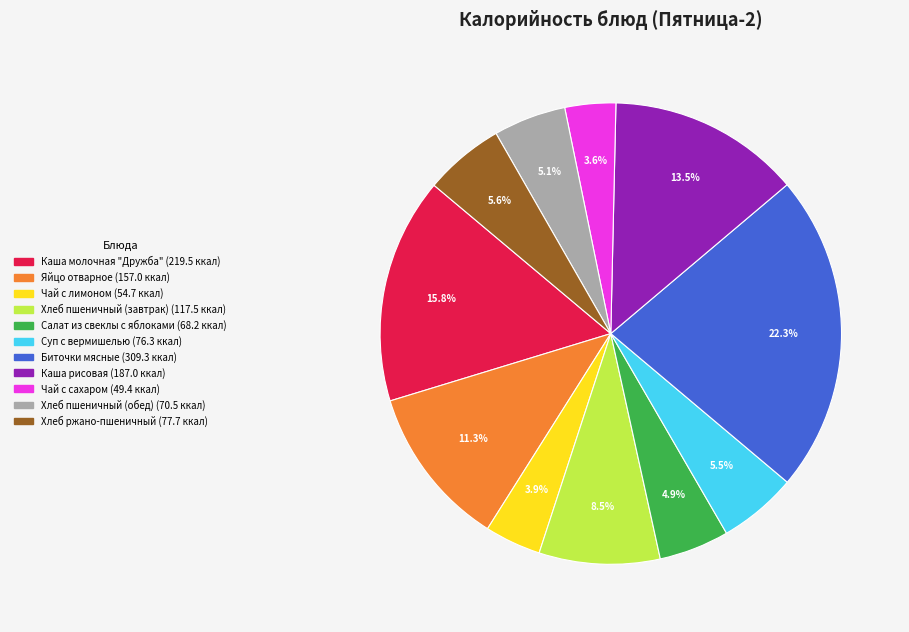

What is the largest slice in the pie chart?

Биточки мясные